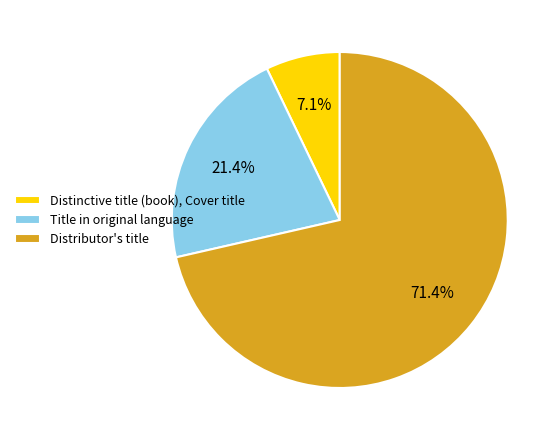

Does Title in original language represent more than half of the total?

No